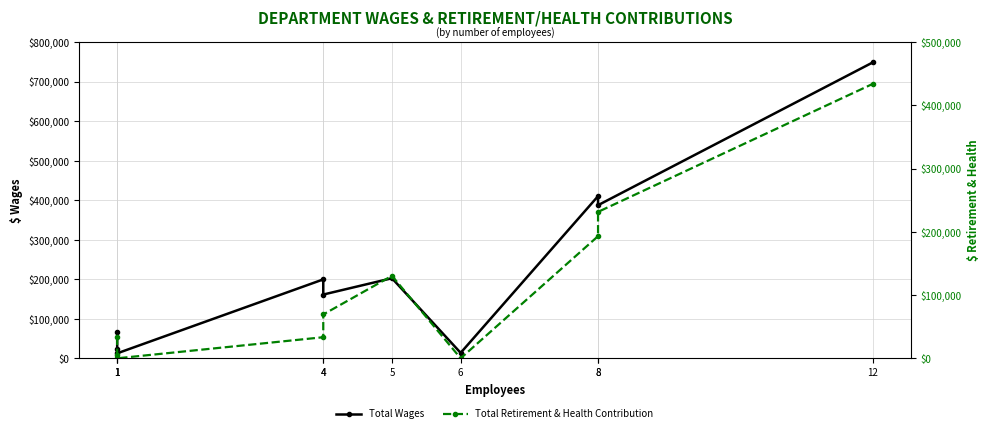

How many values in the Total Wages series exceed 199633?

4